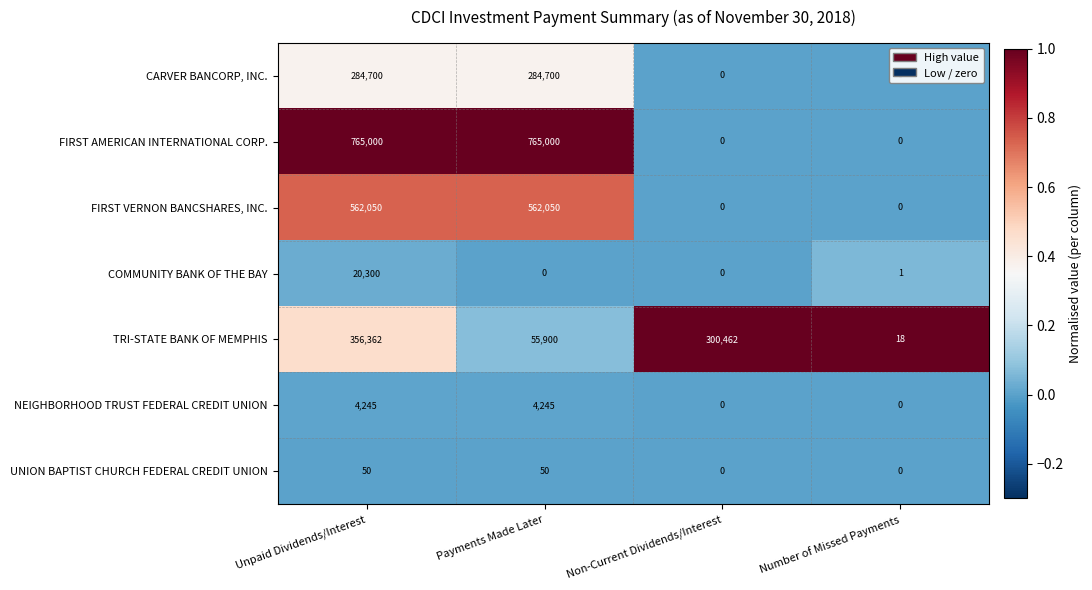

Count the FIRST VERNON BANCSHARES, INC. values in the range 0 to 562050.

4